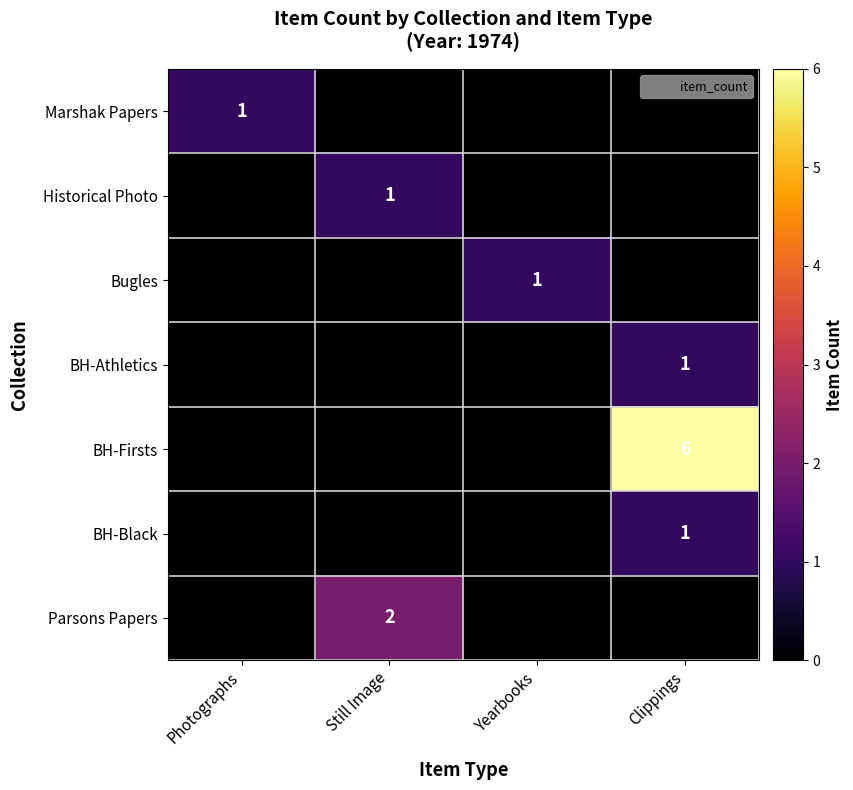

Which series has the widest spread of values?

BH-Firsts